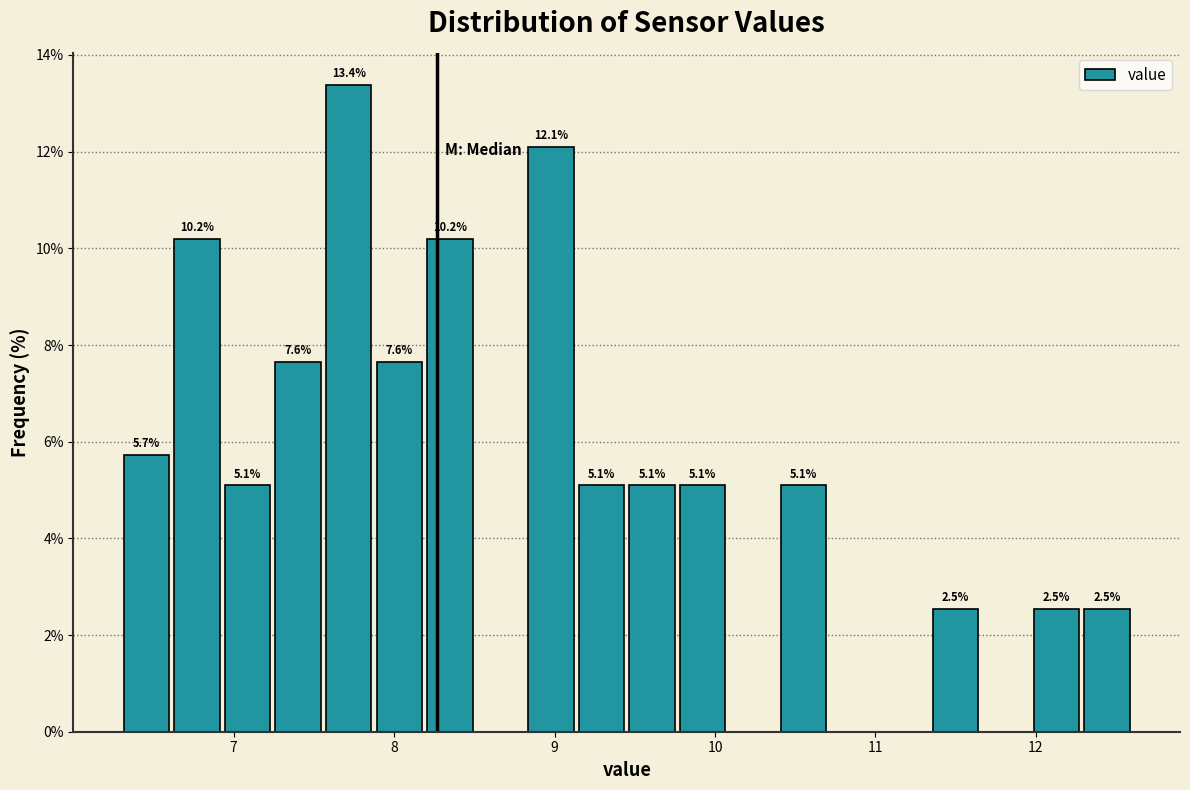

Around what value on the x-axis is the tallest bar? Give the approximate position of its centre, as read against the axis.

7.7